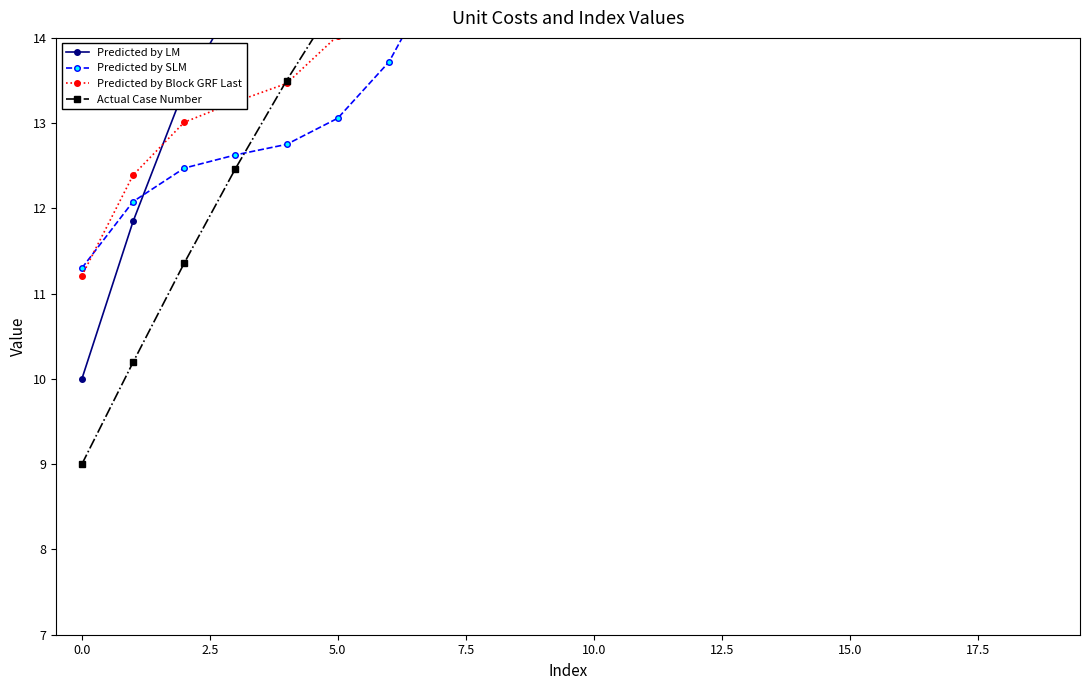

What is the label of the 1st point from the right?

19